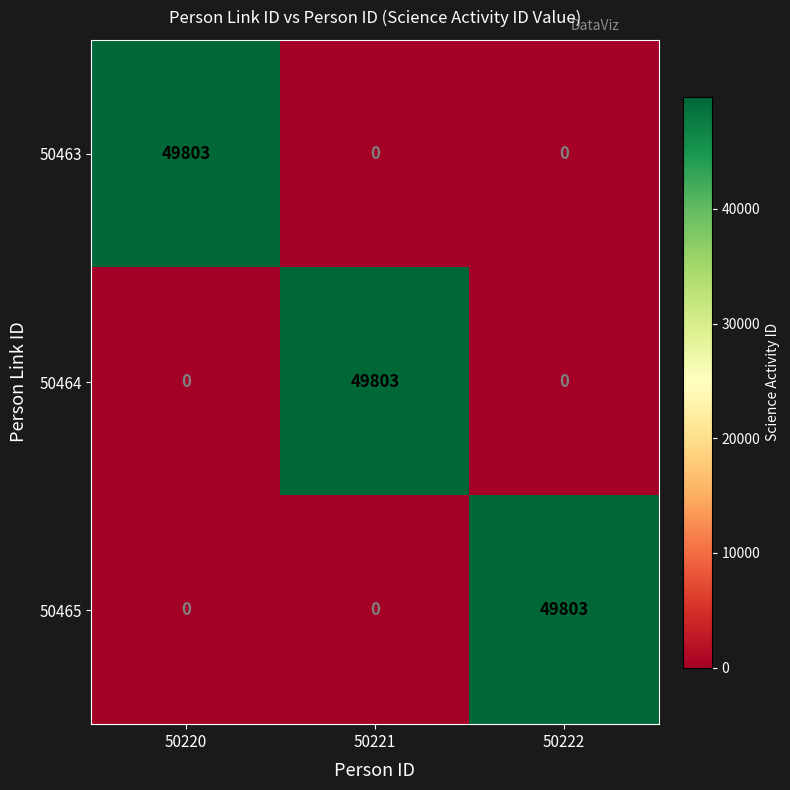

The 50465 series shows 49803 at 50222. True or false?

True